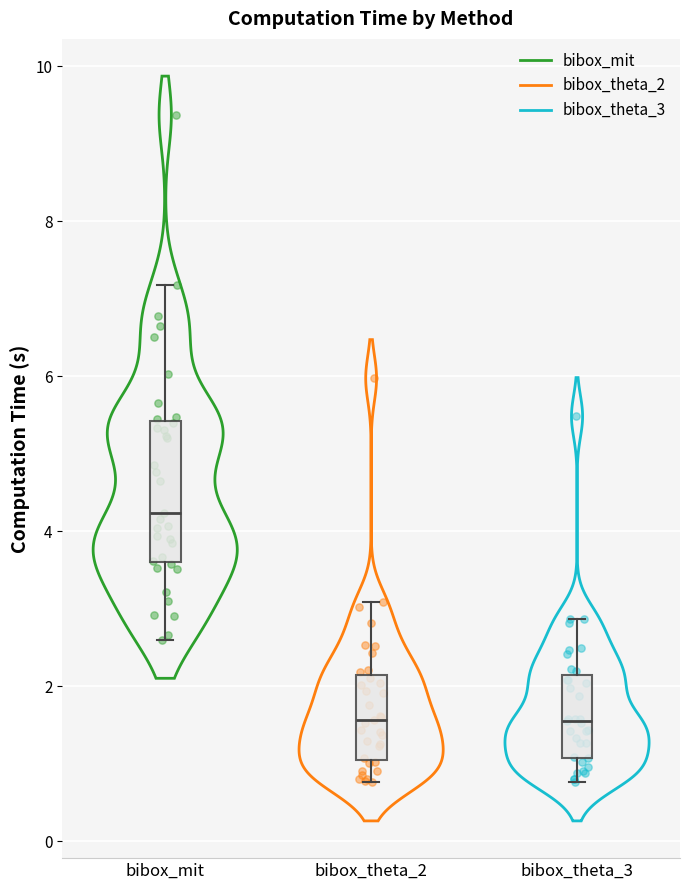

Reading left to right, transcribe this box plot: for each box, give where its median line is, the range the box spans, and where its two whiskers end, as read against the y-axis. The values are not printed on the chart, so give them approximately, as read against the axis.

bibox_mit: median 4.2, box 3.6 to 5.4, whiskers 2.6 to 7.2
bibox_theta_2: median 1.6, box 1.0 to 2.2, whiskers 0.8 to 3.0
bibox_theta_3: median 1.6, box 1.0 to 2.2, whiskers 0.8 to 2.8